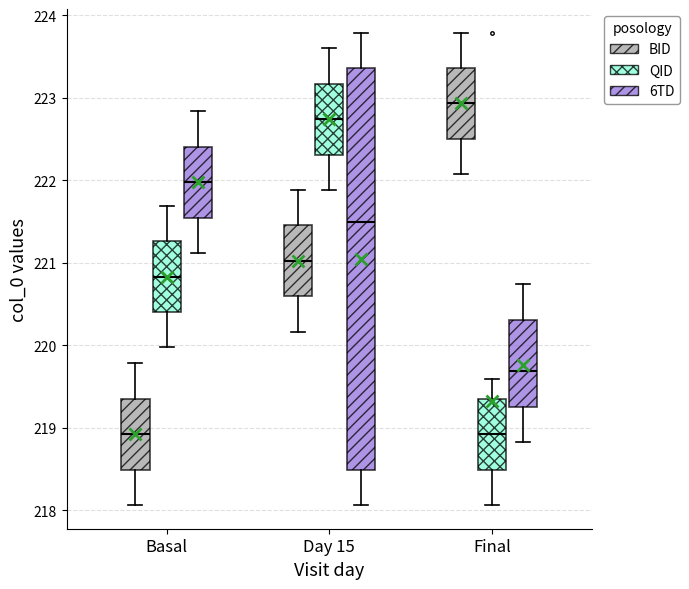

Where is the upper edge of the box for Final (QID) on the y-axis? The values are not printed on the chart, so give them approximately, as read against the axis.

219.4